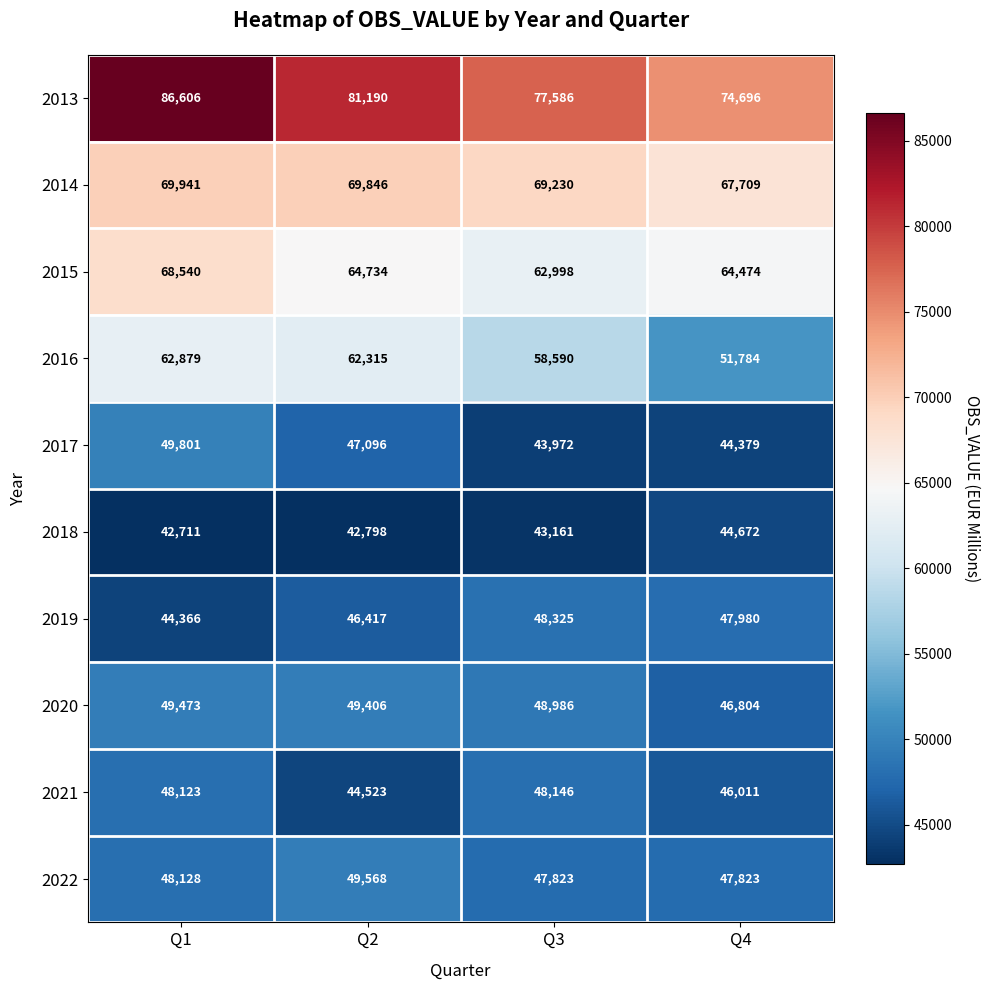

What is the sum of all 2022 values?

193342